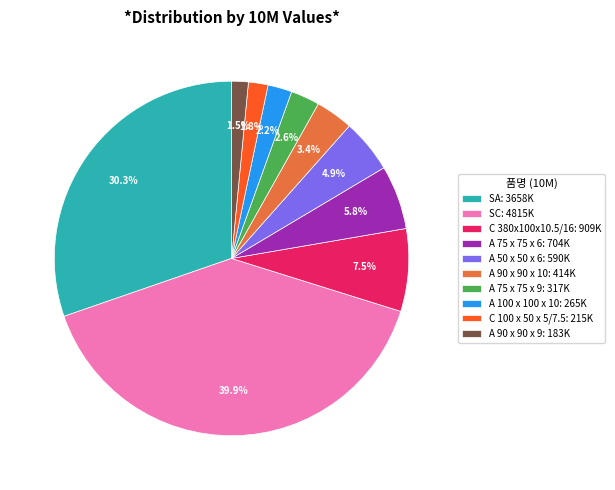

To the nearest percent, what percentage of the pie is SA?

30%